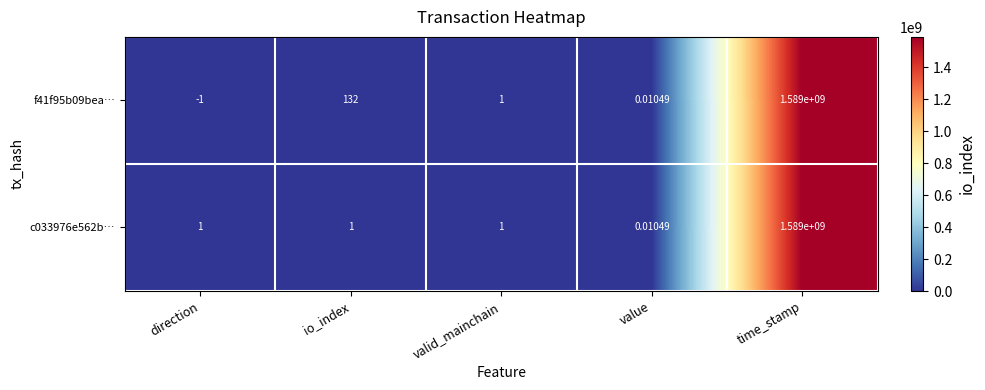

Which label corresponds to the smallest value in the chart?

direction